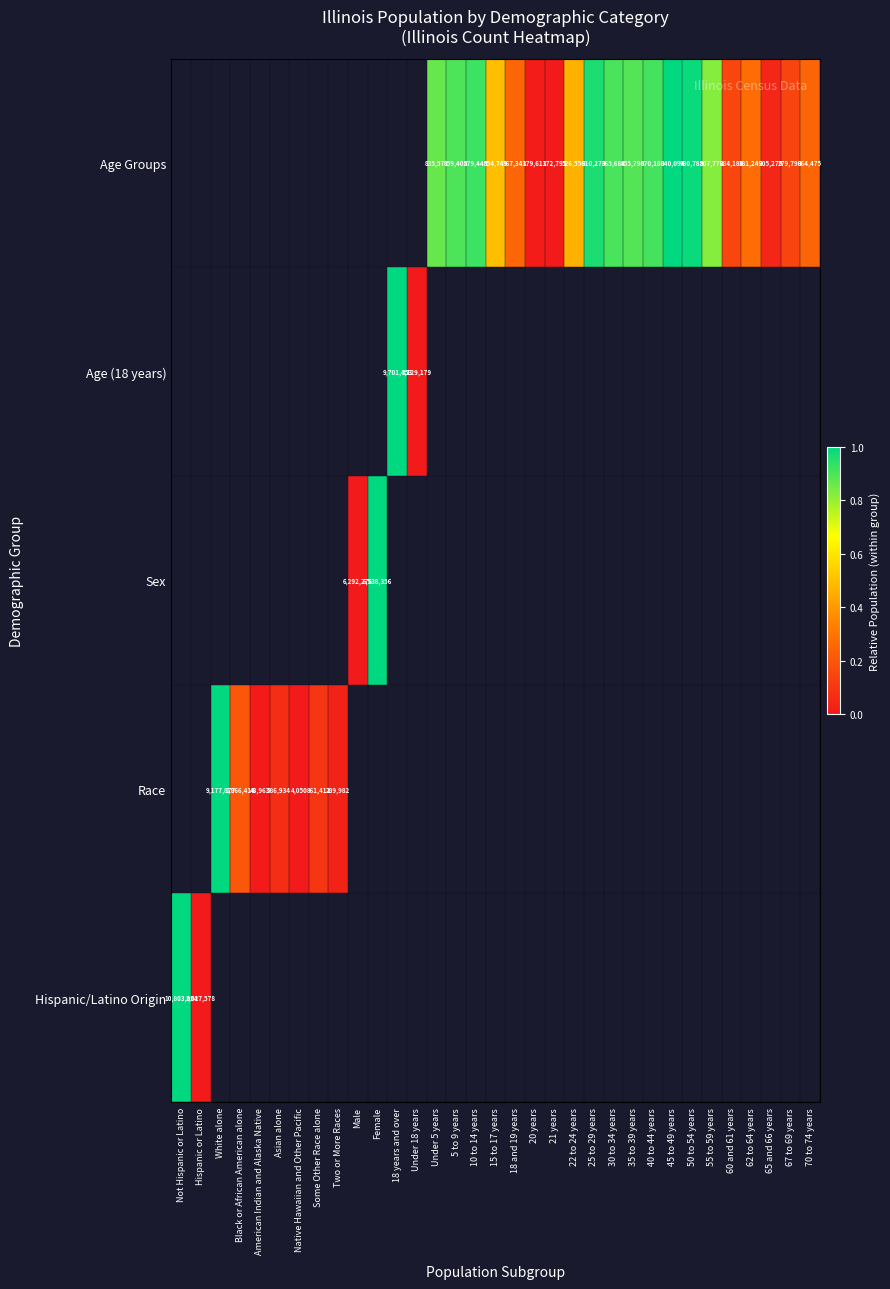

Is it true that Age Groups equals 835577 at Under 5 years?

True